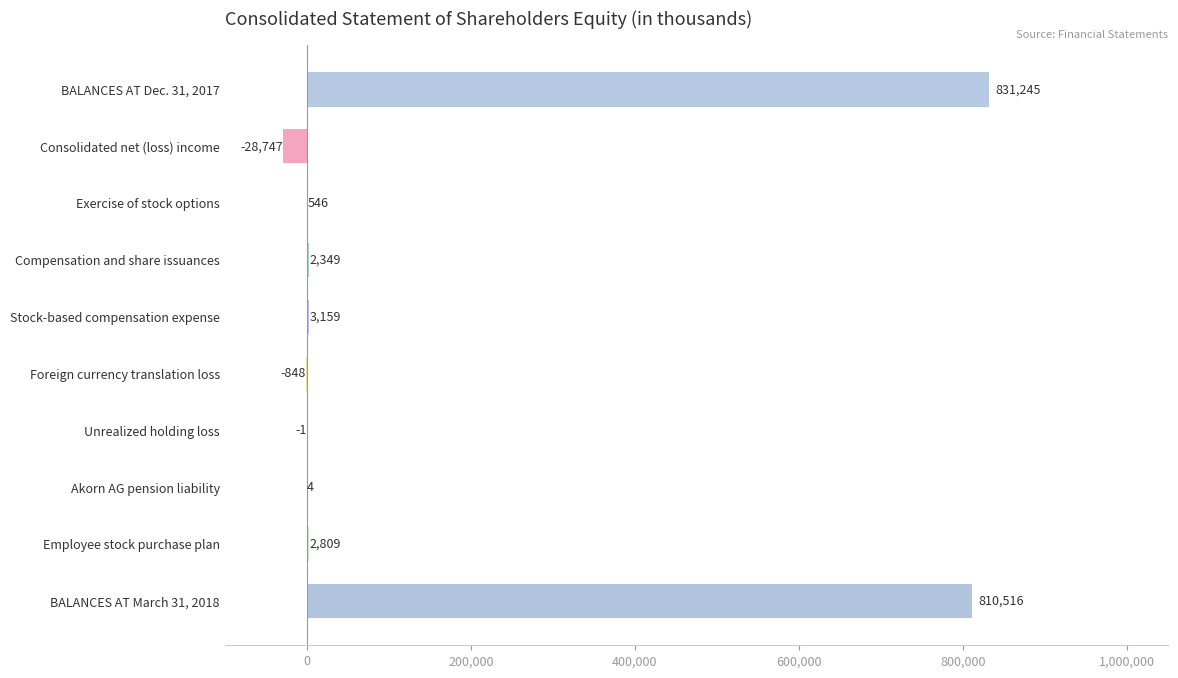

Between Exercise of stock options and Foreign currency translation loss, which is larger?

Exercise of stock options